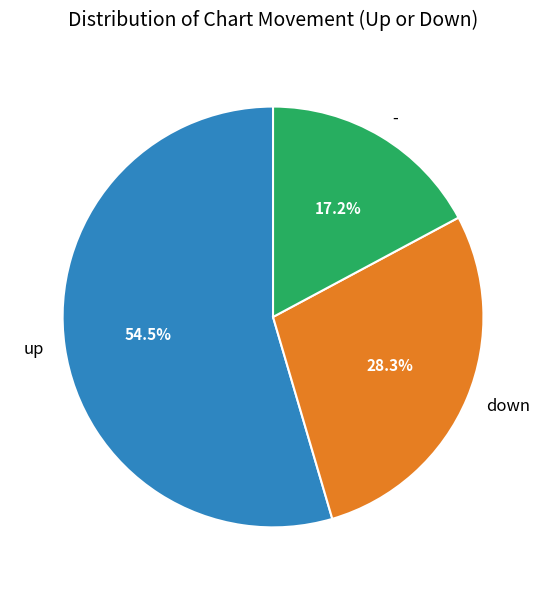

Between down and up, which is larger?

up